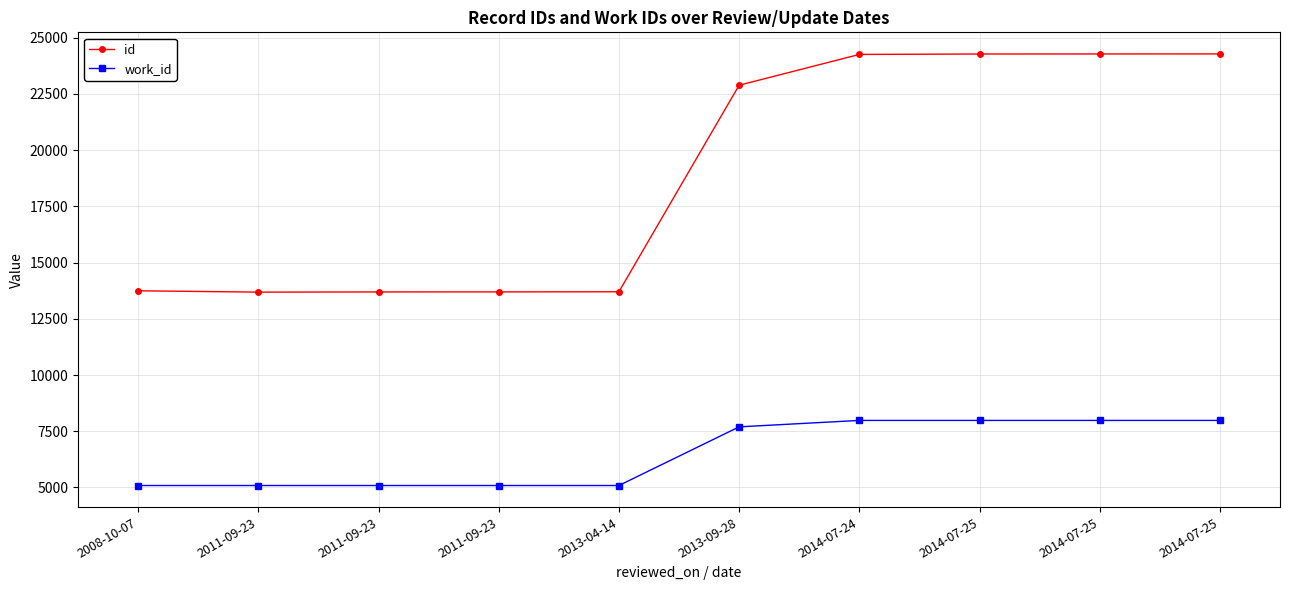

What is the greatest value displayed?

24279